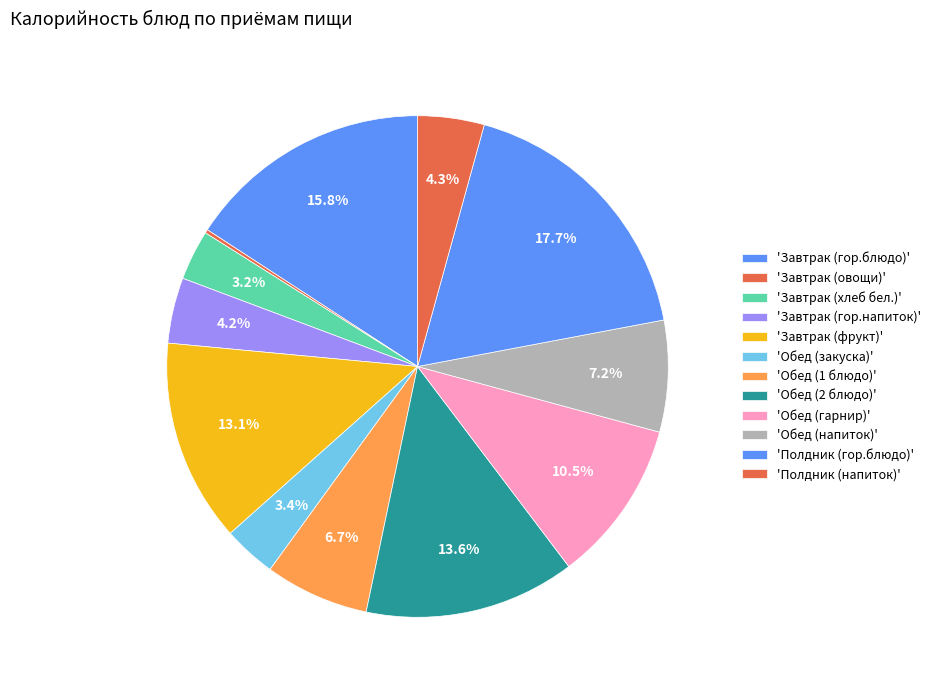

To the nearest percent, what is the difference between the largest and smallest slice percentages?

18%